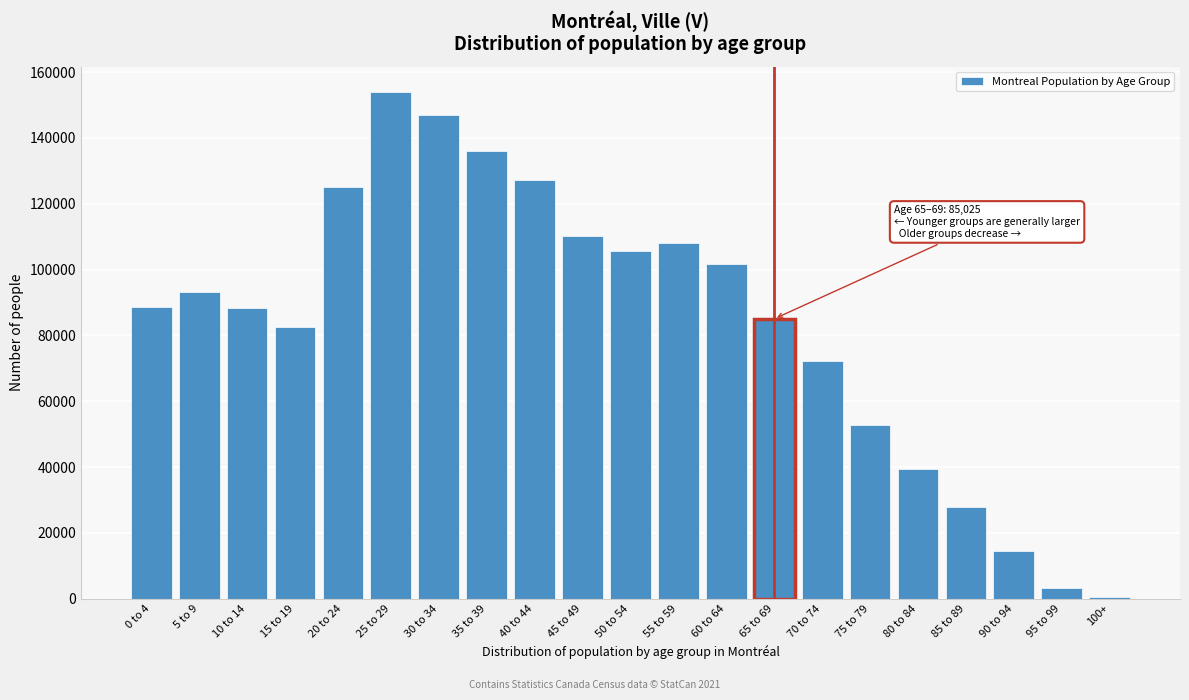

What is the greatest value displayed?

153995